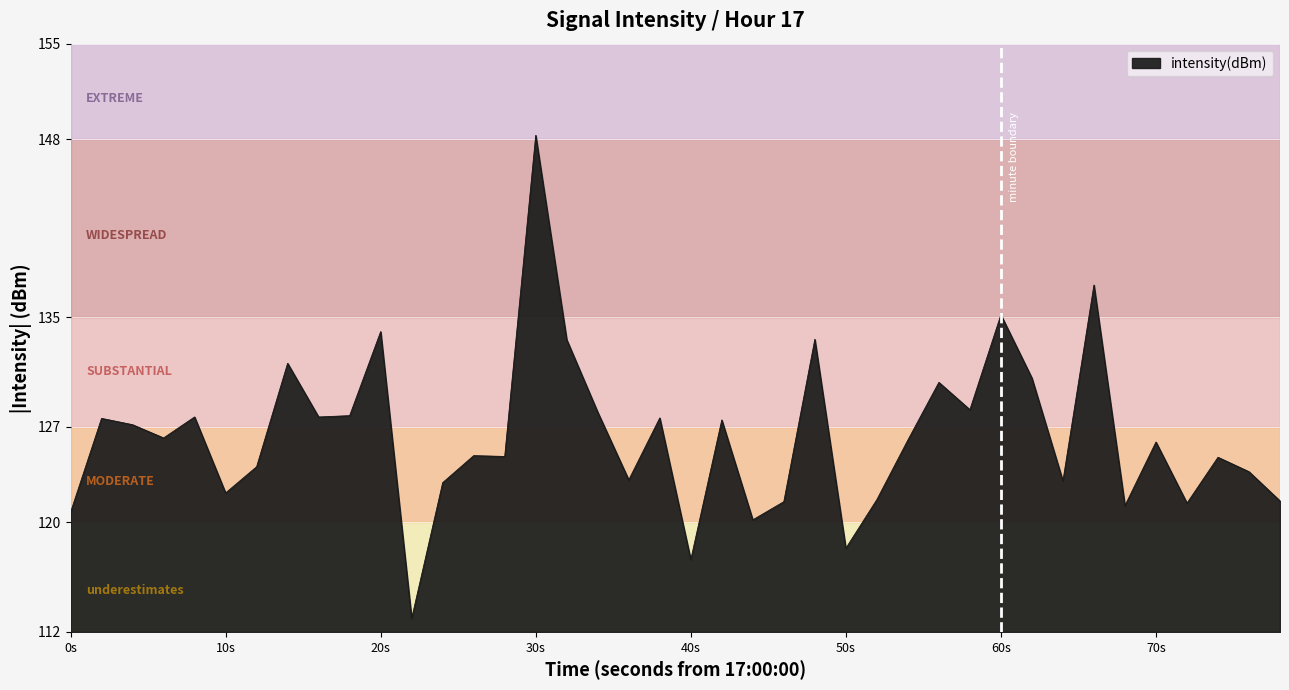

What is the maximum value shown in the chart?

148.3